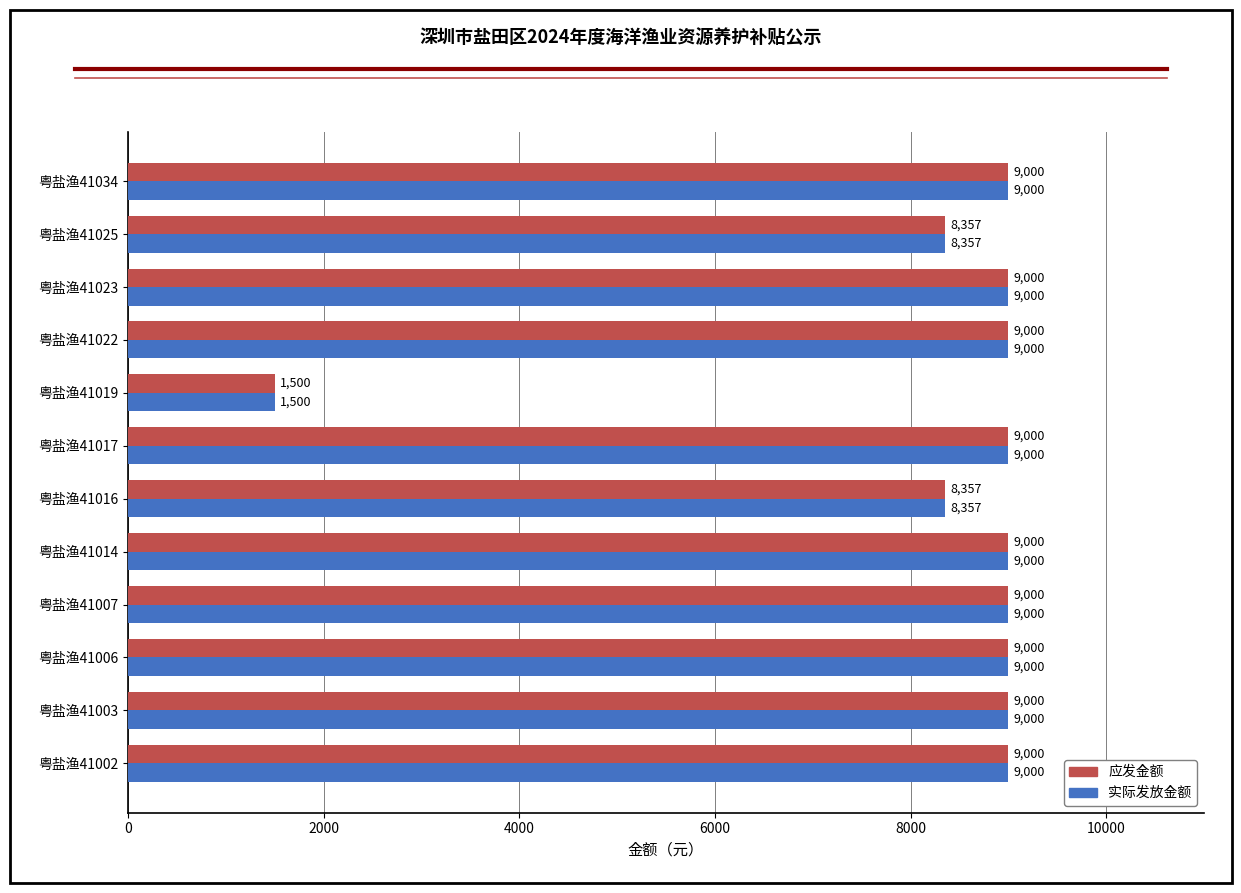

What value does the 应发金额 series have at 粤盐渔41003?

9000.0